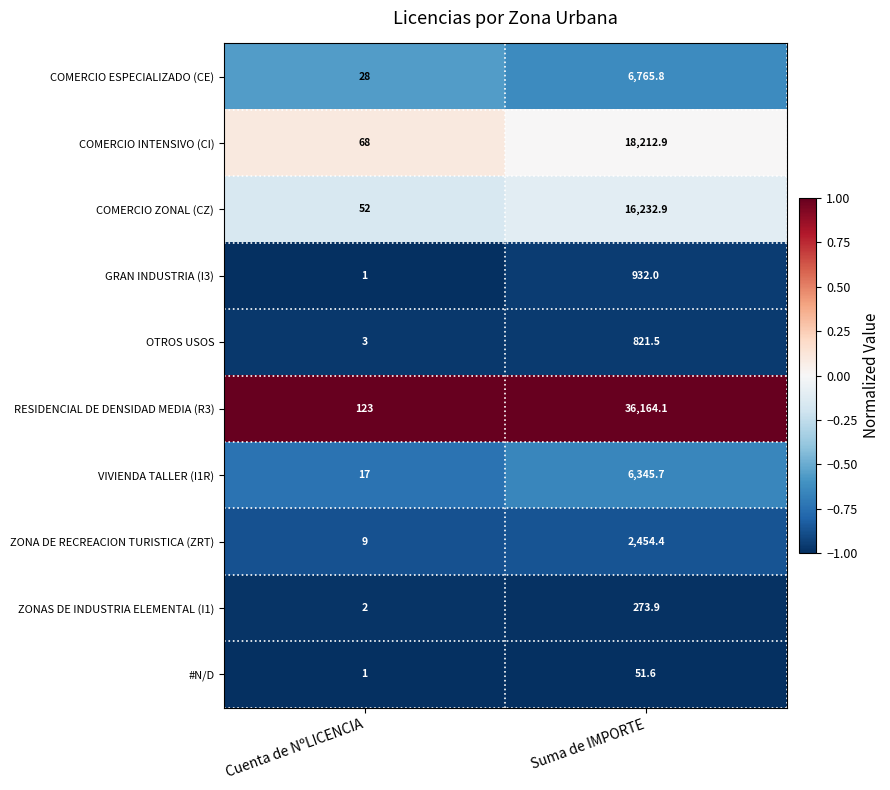

At which label is GRAN INDUSTRIA (I3) closest to 466?

Cuenta de NºLICENCIA